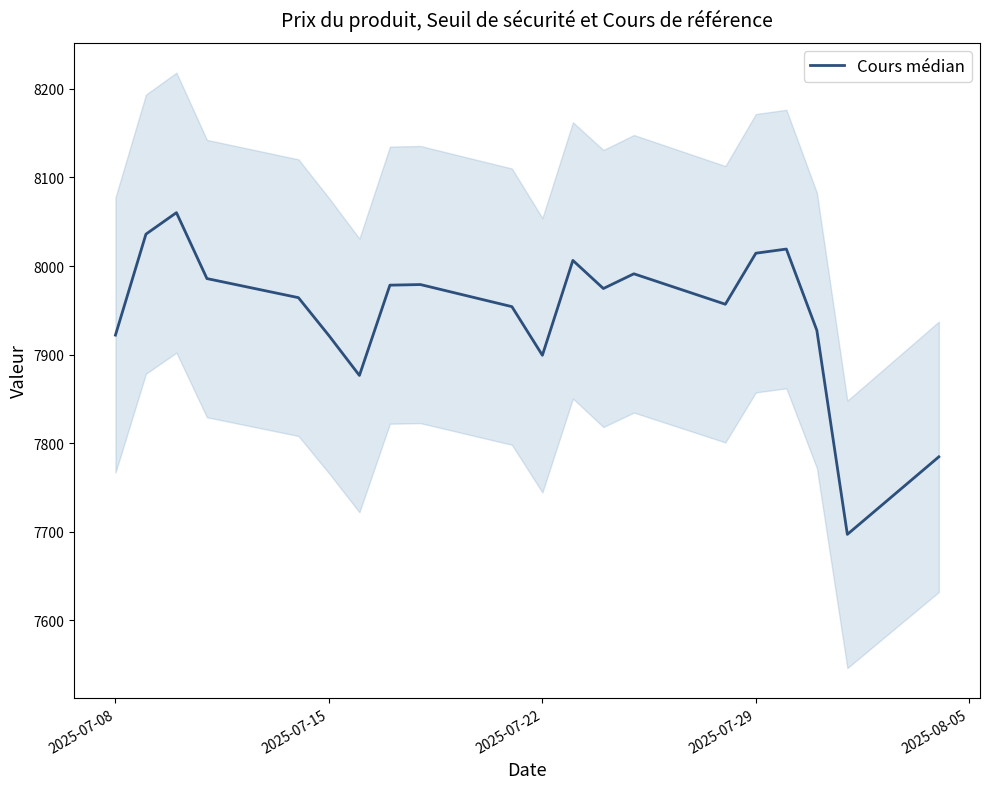

Between 2025-07-15 and 2025-07-08, which is larger?

2025-07-08